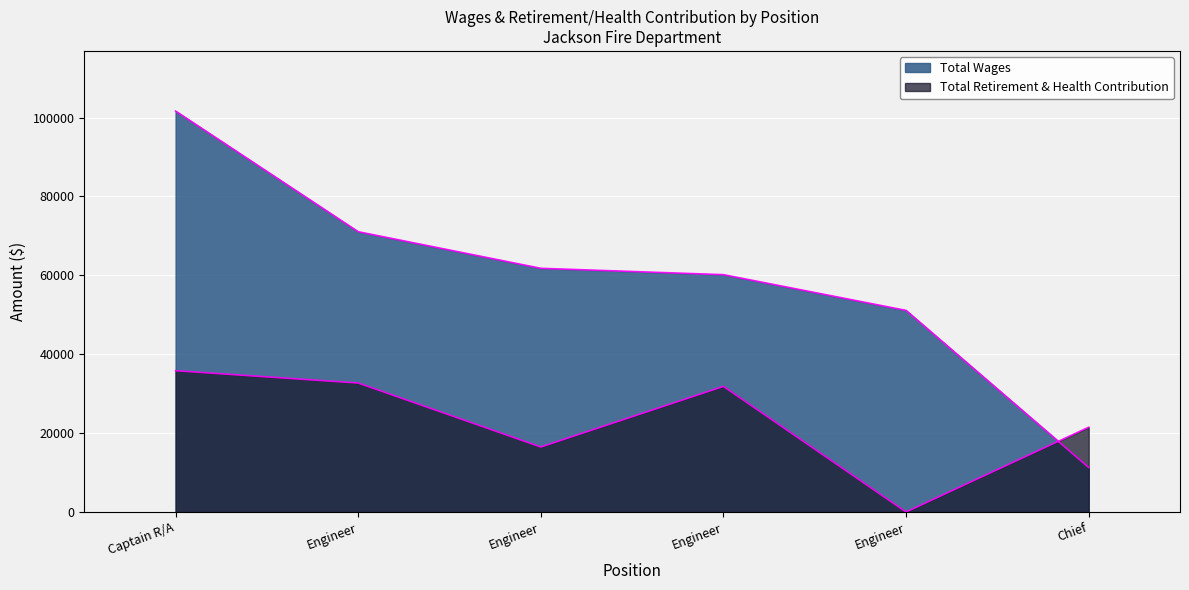

Reading right to left, extract all data points from this chart.

Total Wages: 11291	51113	60174	61784	71060	101651
Total Retirement & Health Contribution: 21495	0	31839	16474	32694	35816